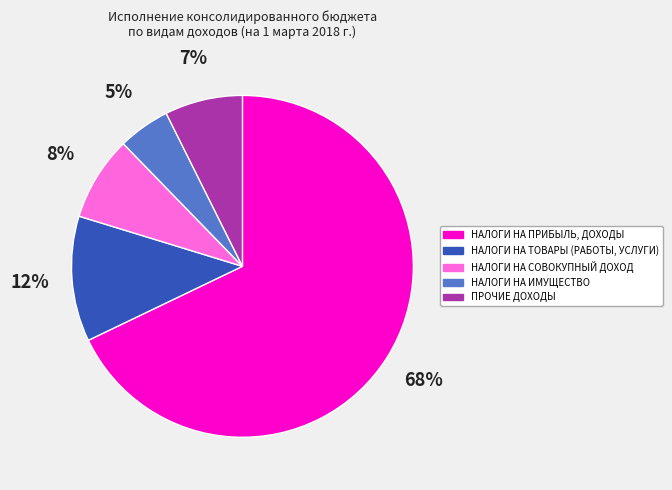

Between НАЛОГИ НА ПРИБЫЛЬ, ДОХОДЫ and НАЛОГИ НА ИМУЩЕСТВО, which is larger?

НАЛОГИ НА ПРИБЫЛЬ, ДОХОДЫ